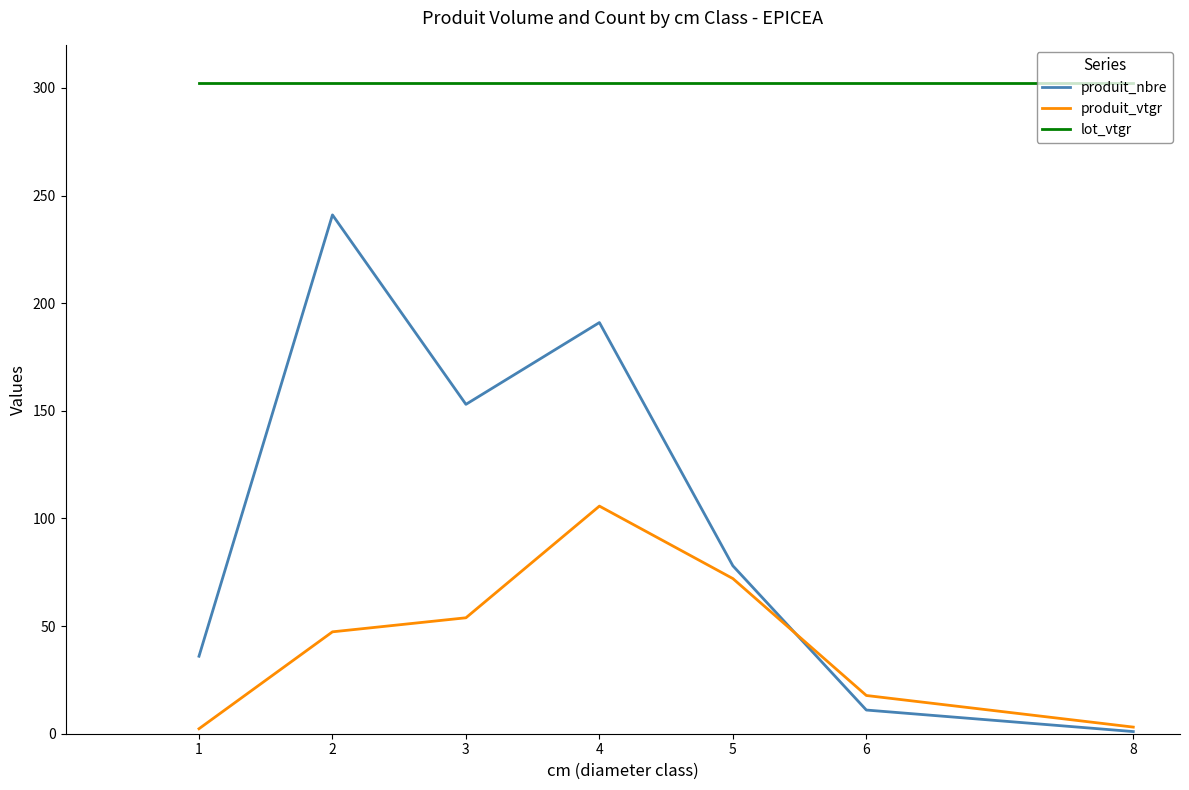

What is the total value across all series at 4?

598.9